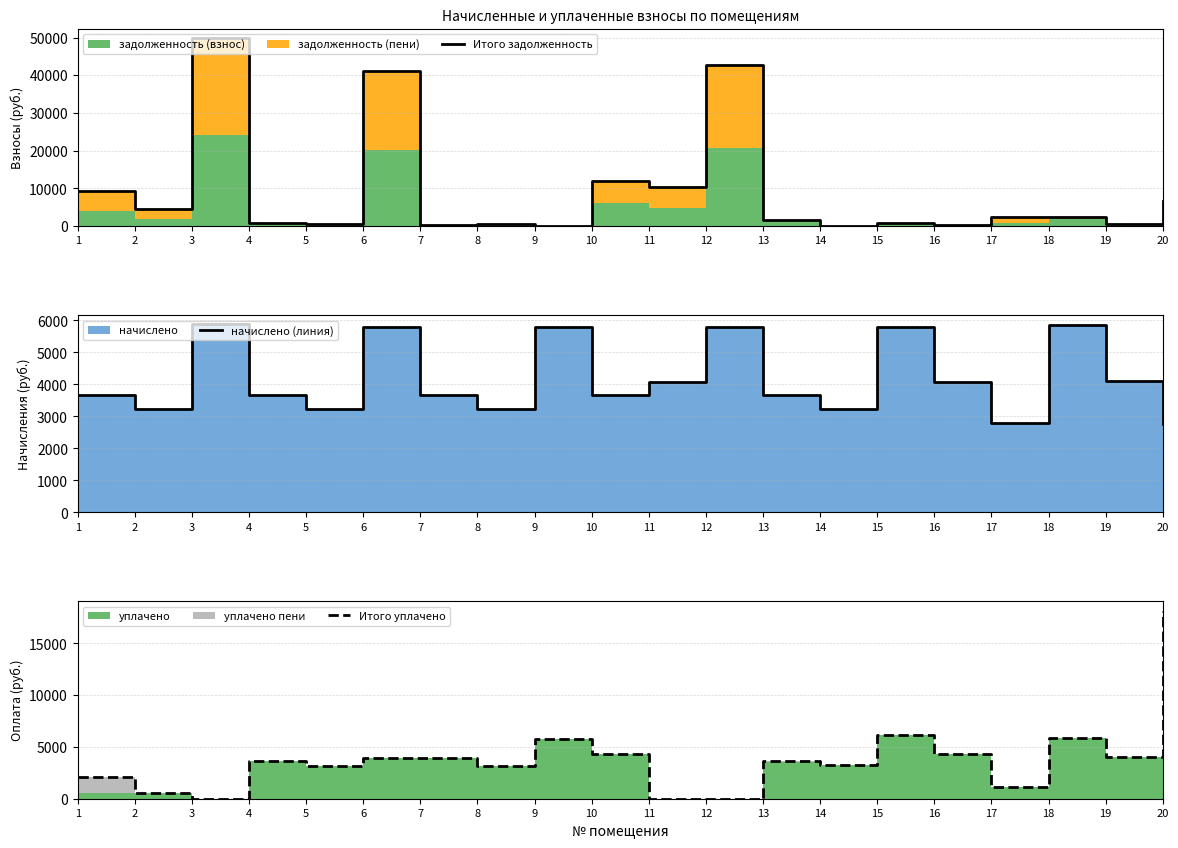

Reading left to right, list all the values displayed in this chart.

Итого задолженность: 1=9221.6	2=4619.0	3=49878.7	4=919.2	5=539.0	6=41088.9	7=306.0	8=539.6	9=0.7	10=11953.8	11=10430.4	12=42711.0	13=1592.3	14=0.1	15=967.9	16=340.2	17=2552.0	18=2336.7	19=680.7	20=6800.6
начислено (линия): 1=3676.8	2=3244.8	3=5875.2	4=3676.8	5=3235.2	6=5798.4	7=3676.8	8=3235.2	9=5798.4	10=3676.8	11=4070.4	12=5798.4	13=3676.8	14=3235.2	15=5798.4	16=4080.0	17=2784.0	18=5846.4	19=4099.2	20=2764.8
Итого уплачено: 1=2081.1	2=518.0	3=0.0	4=3676.5	5=3191.0	6=3904.8	7=3927.0	8=3185.0	9=5797.0	10=4313.0	11=0.0	12=0.0	13=3630.0	14=3235.0	15=6191.0	16=4366.0	17=1165.1	18=5872.0	19=4034.0	20=18169.8